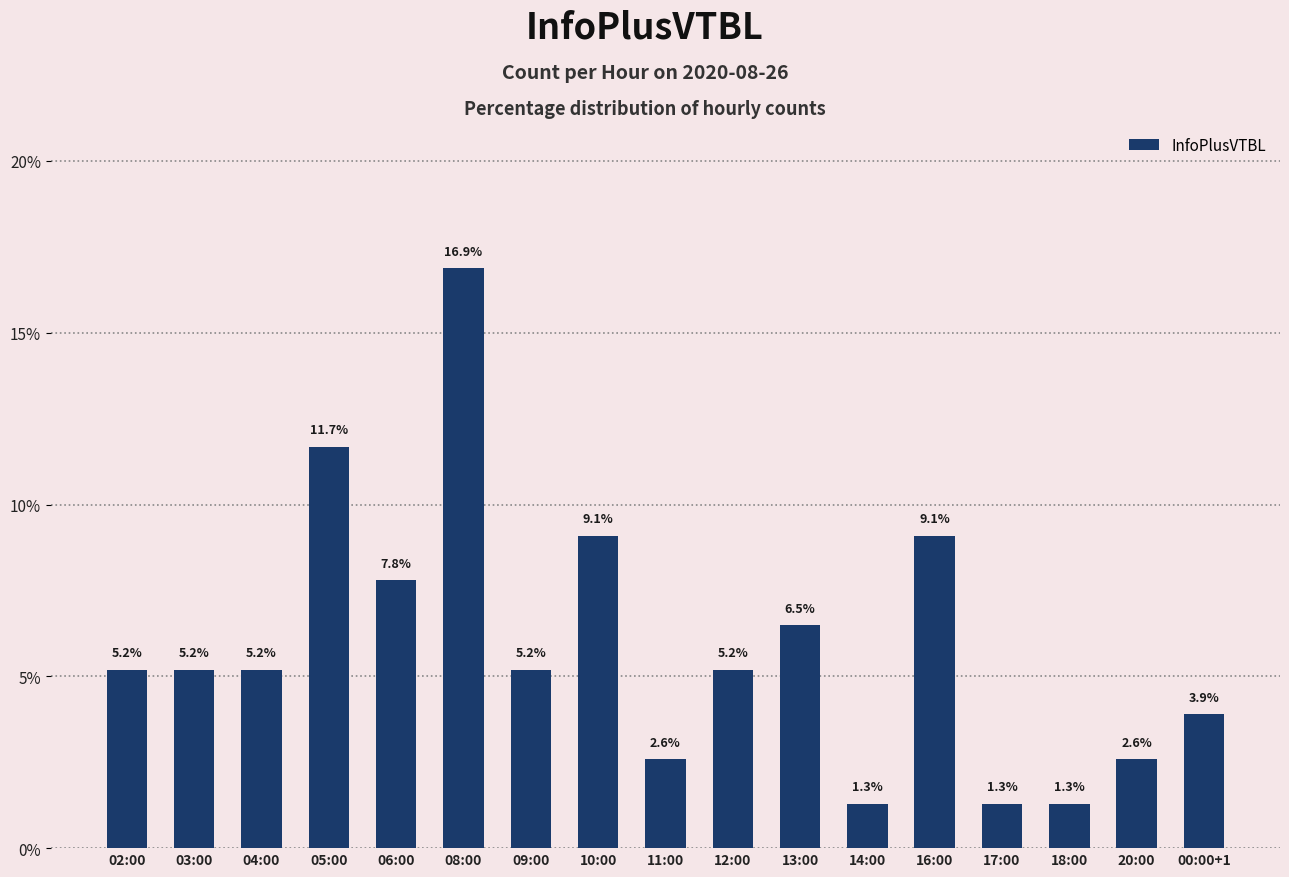

Reading right to left, transcribe all the data shown in this chart.

3.9	2.6	1.3	1.3	9.1	1.3	6.5	5.2	2.6	9.1	5.2	16.9	7.8	11.7	5.2	5.2	5.2